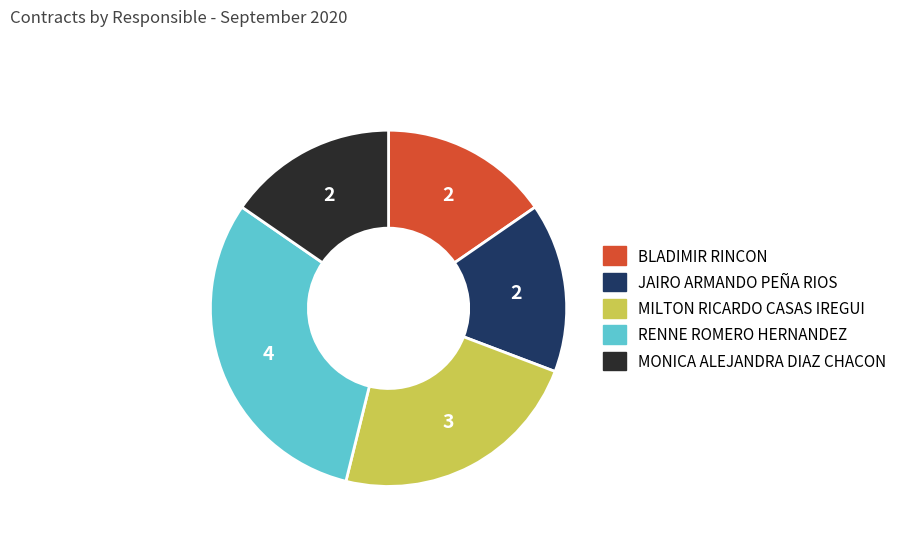

Which category has the biggest portion of the pie?

RENNE ROMERO HERNANDEZ